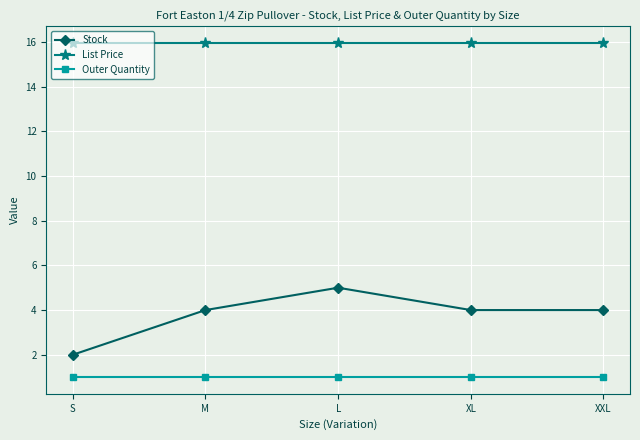

Between S and L, which series saw the biggest shift?

Stock